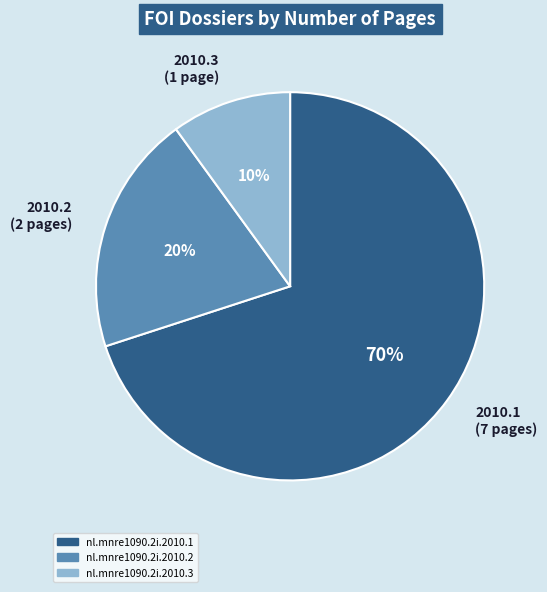

Which category has the smallest portion of the pie?

nl.mnre1090.2i.2010.3